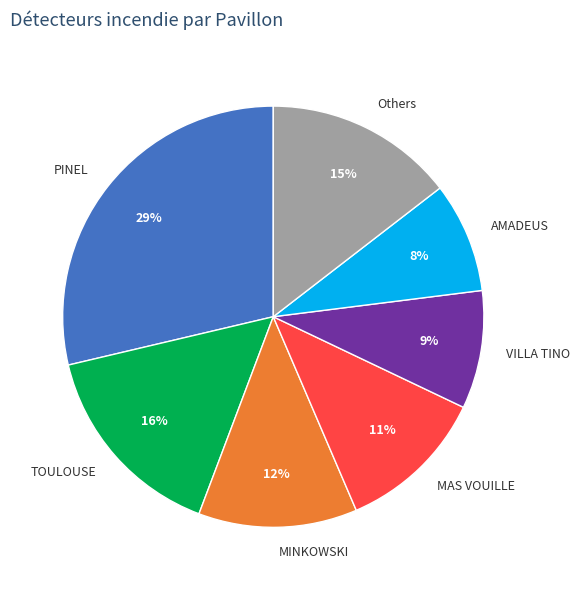

Which slice is the smallest?

AMADEUS